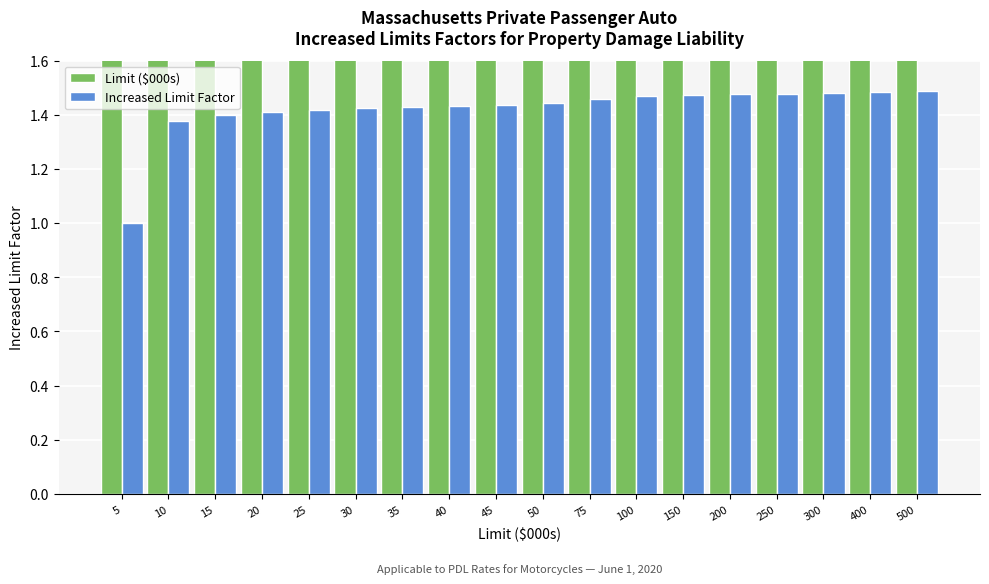

How many bars are there in each group?

2